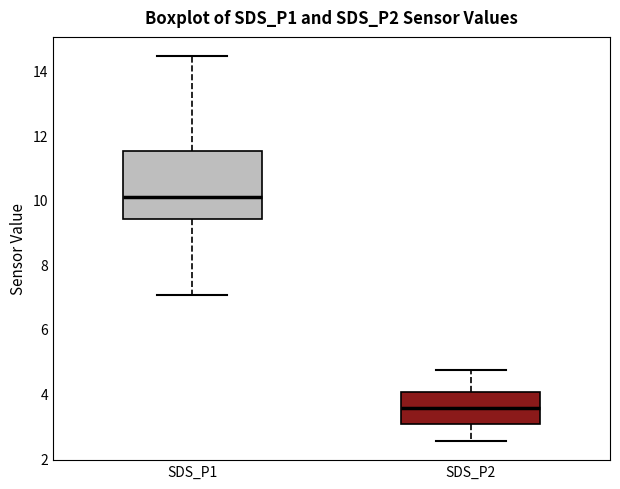

Which box is the tallest, from its lower edge to its upper edge?

SDS_P1